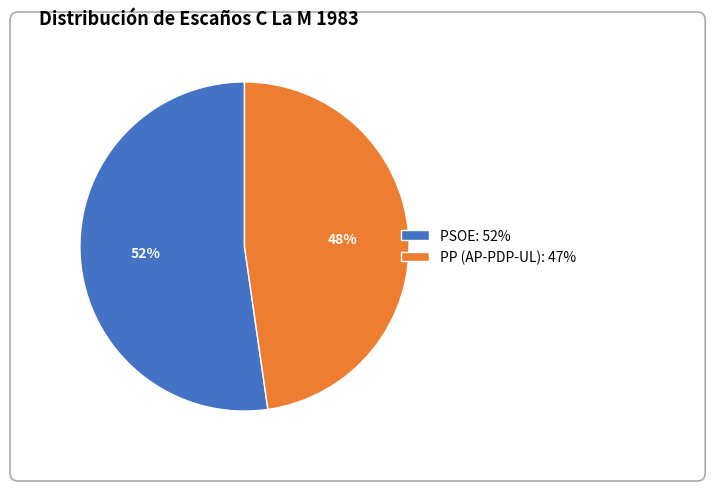

True or false: PP (AP-PDP-UL) accounts for 48% of the total.

True